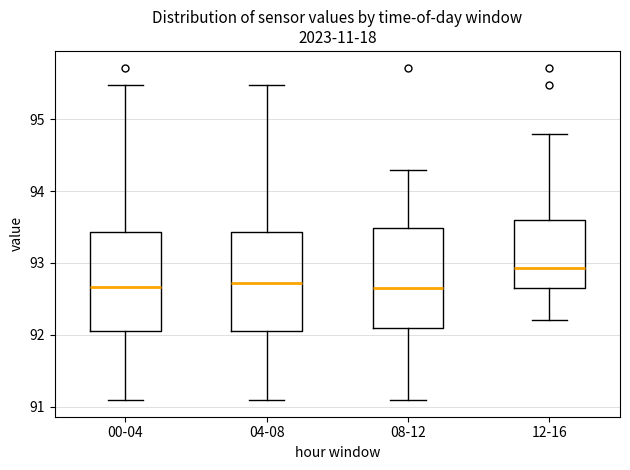

Reading left to right, transcribe this box plot: for each box, give where its median line is, the range the box spans, and where its two whiskers end, as read against the y-axis. The values are not printed on the chart, so give them approximately, as read against the axis.

00-04: median 92.7, box 92.1 to 93.4, whiskers 91.1 to 95.5
04-08: median 92.7, box 92.1 to 93.4, whiskers 91.1 to 95.5
08-12: median 92.7, box 92.1 to 93.5, whiskers 91.1 to 94.3
12-16: median 92.9, box 92.6 to 93.6, whiskers 92.2 to 94.8